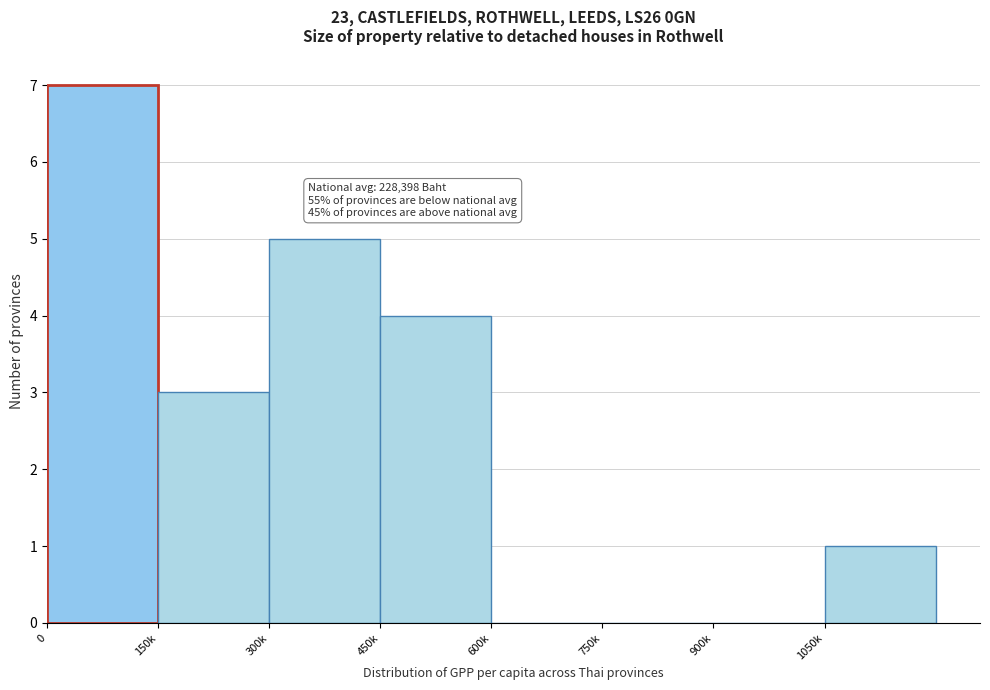

Reading left to right, list all the values displayed in this chart.

0=7	150k=3	300k=5	450k=4	600k=0	750k=0	900k=0	1050k=1